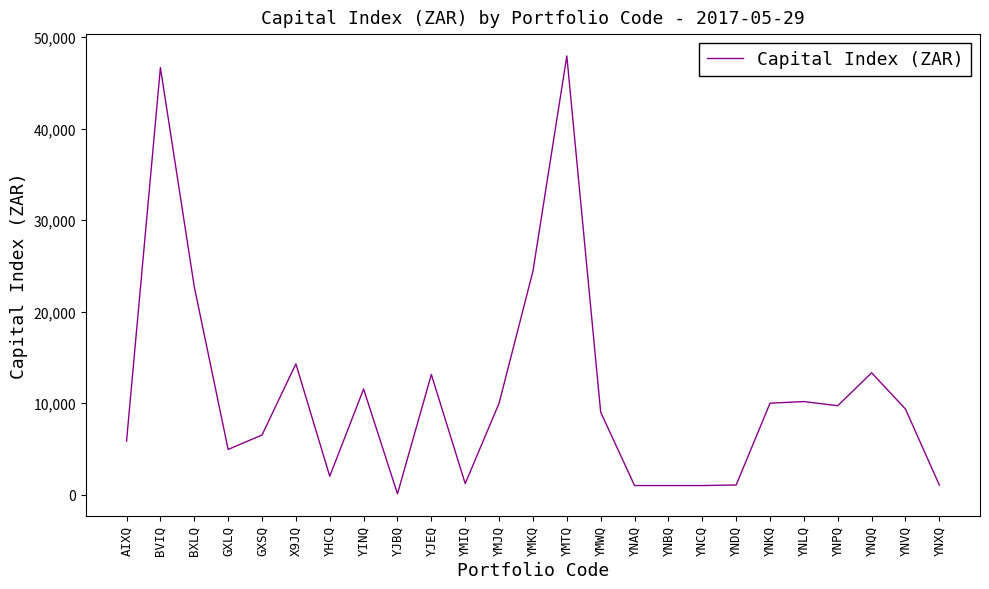

What is the greatest value displayed?

47941.1